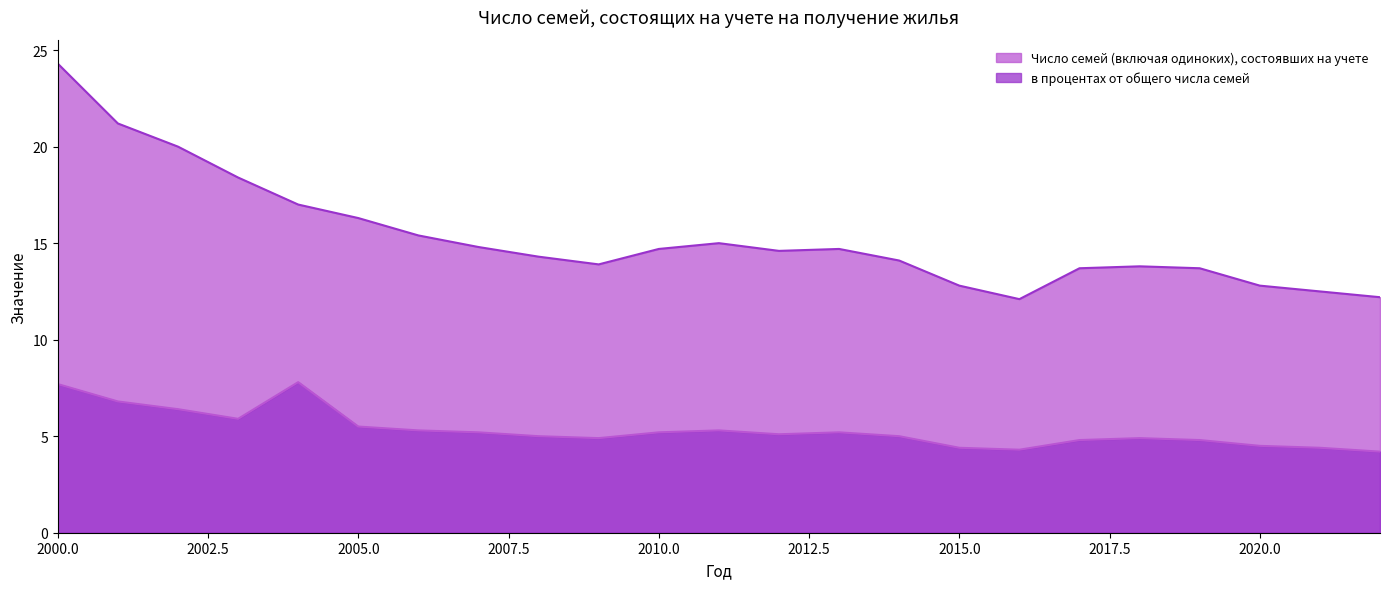

List the labels in order of Число семей (включая одиноких), состоявших на учете value, smallest first.

2016, 2022, 2021, 2015, 2020, 2017, 2019, 2018, 2009, 2014, 2008, 2012, 2010, 2013, 2007, 2011, 2006, 2005, 2004, 2003, 2002, 2001, 2000